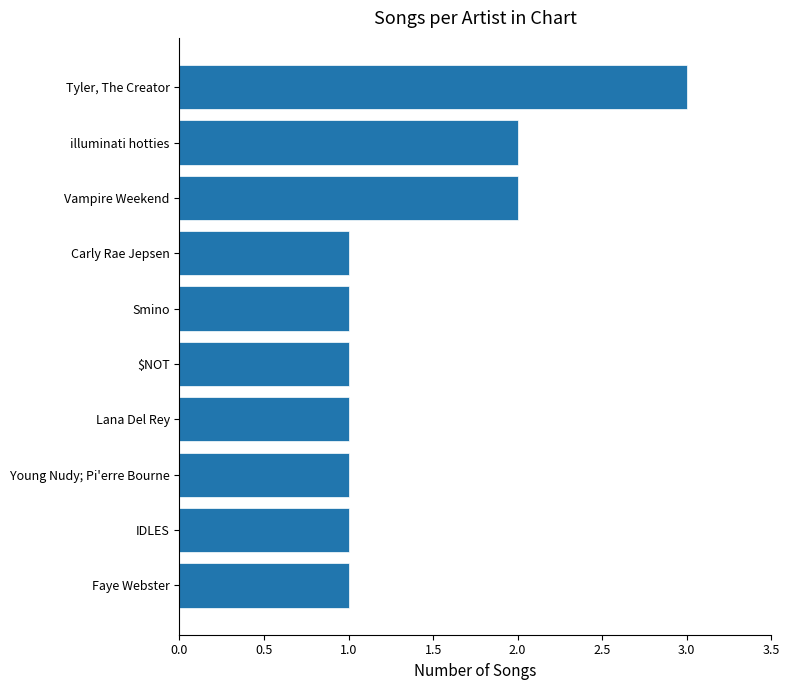

Approximately how many times larger is the value at Faye Webster compared to Smino?

1.0